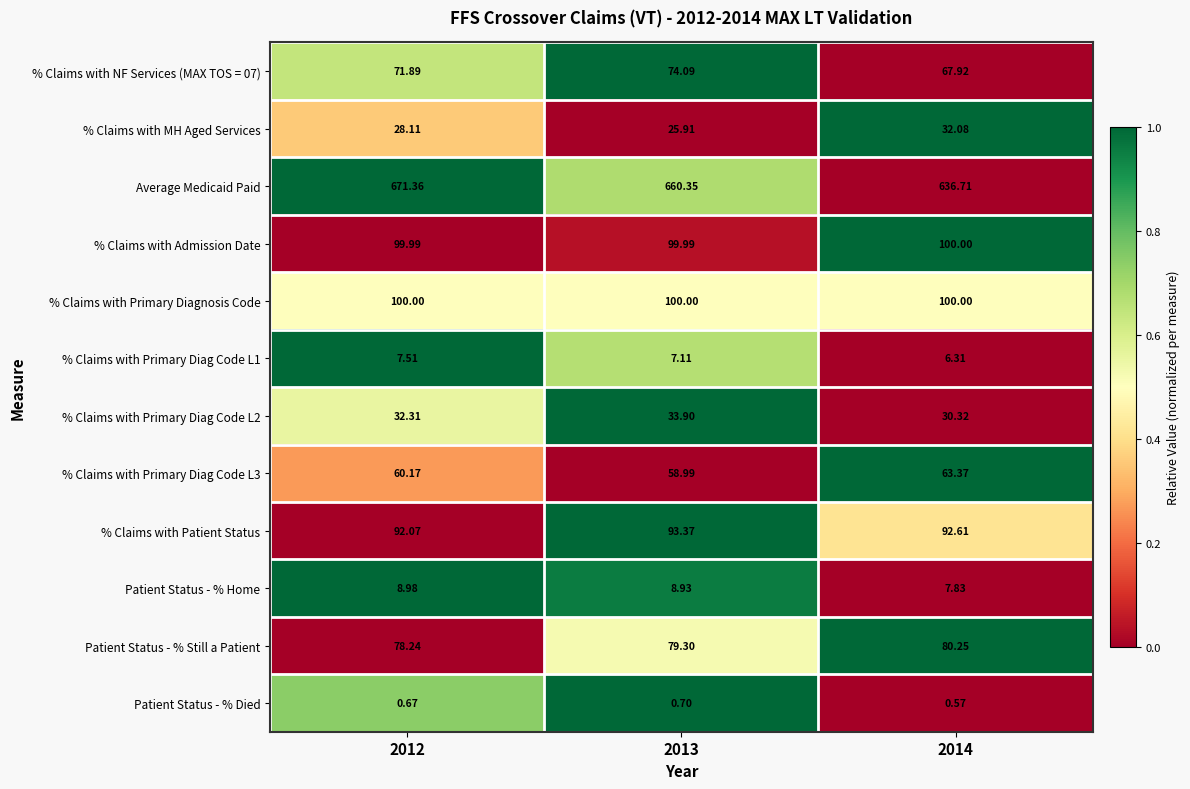

Is the value of % Claims with Primary Diagnosis Code at 2014 greater than the value of % Claims with Primary Diag Code L3 at 2013?

Yes